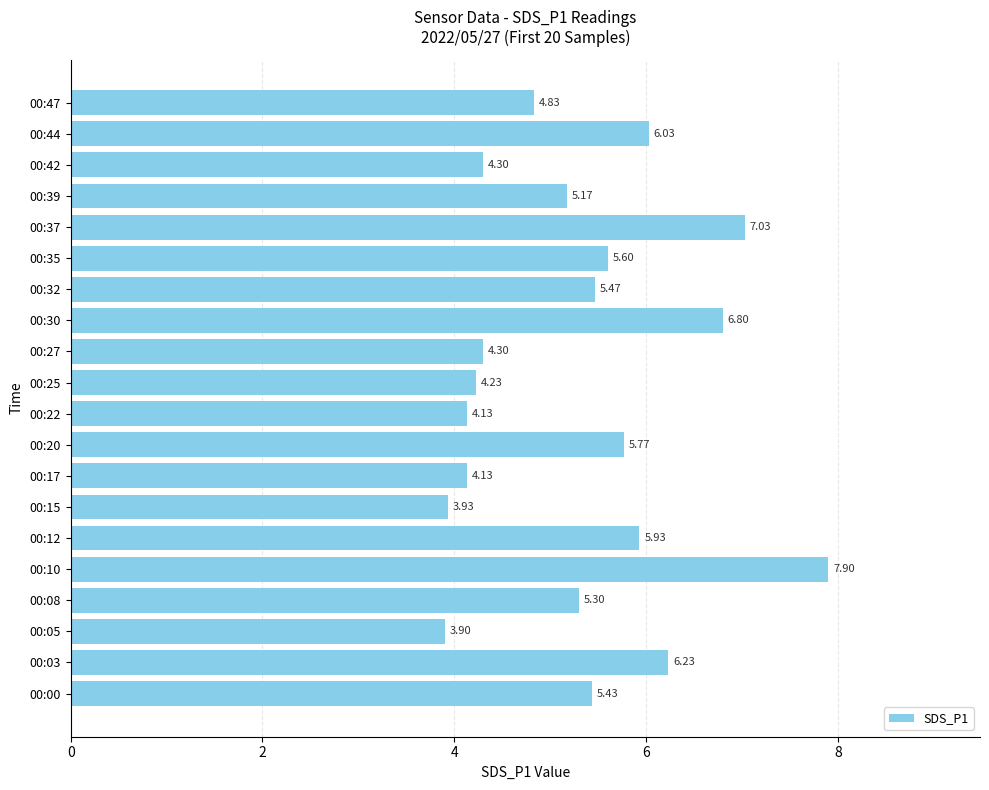

Are the bars grouped side by side (vs. stacked)?

No